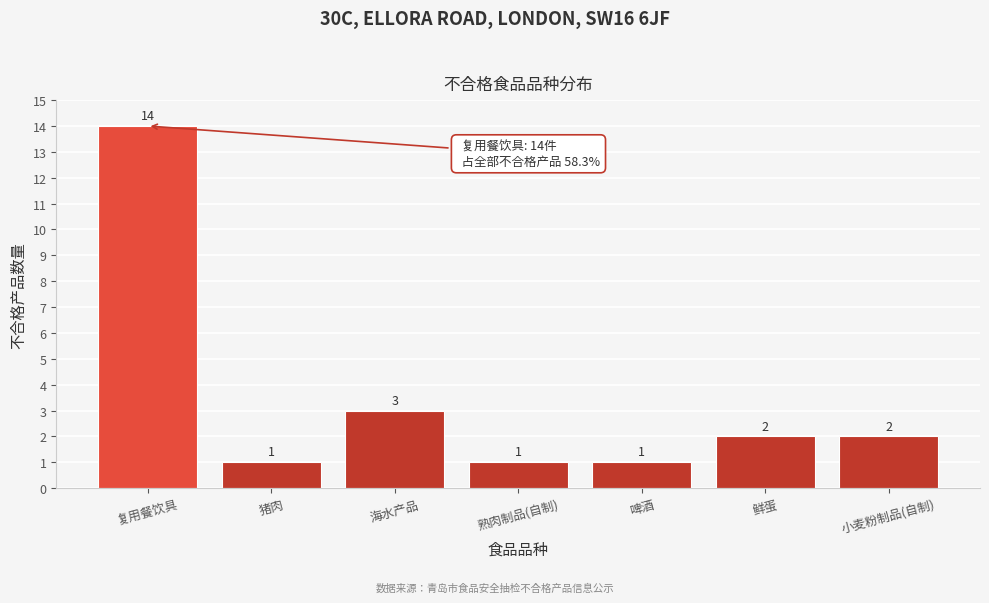

Reading right to left, what are all the values shown in this chart?

小麦粉制品(自制)=2	鲜蛋=2	啤酒=1	熟肉制品(自制)=1	海水产品=3	猪肉=1	复用餐饮具=14